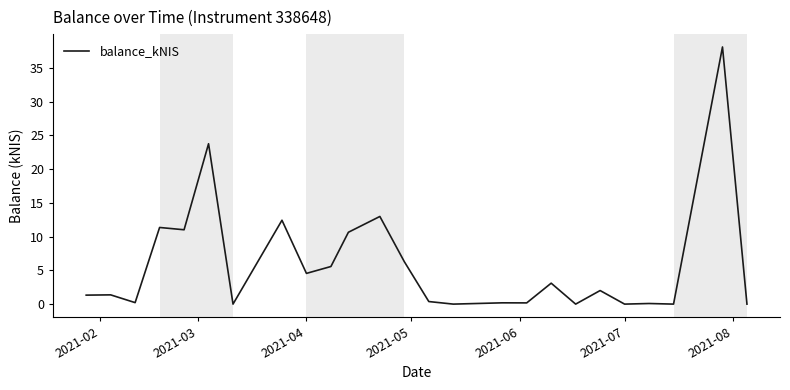

How many series are shown in this chart?

1